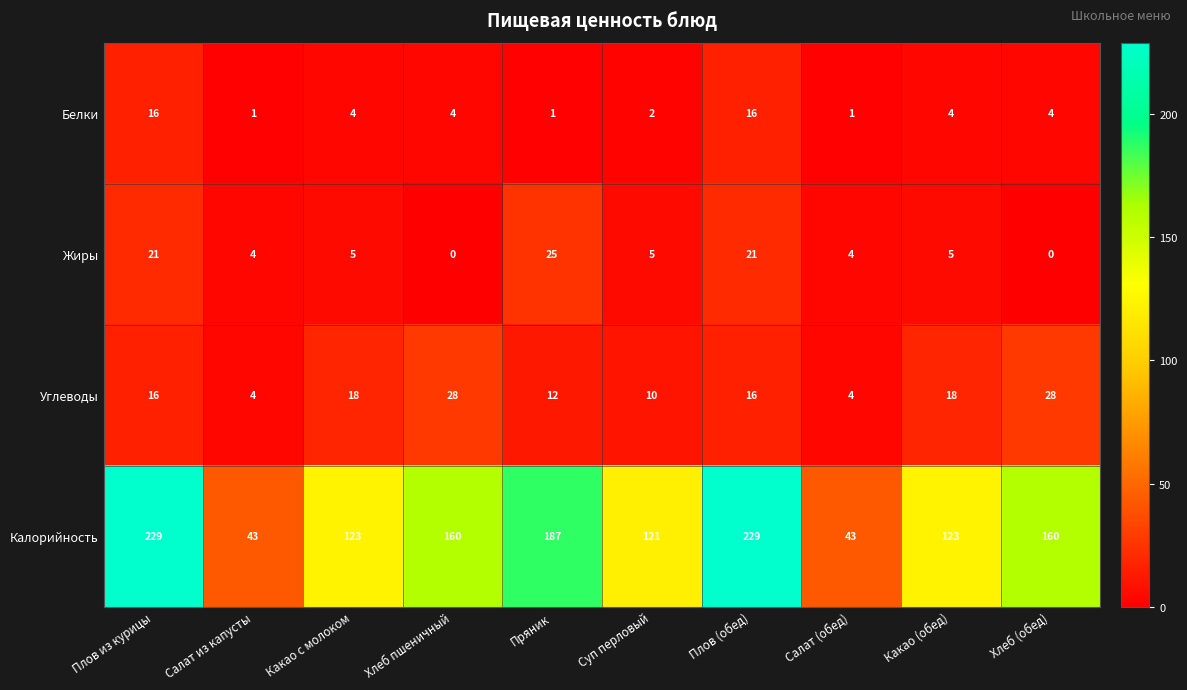

At how many categories does at least one series exceed 209?

2